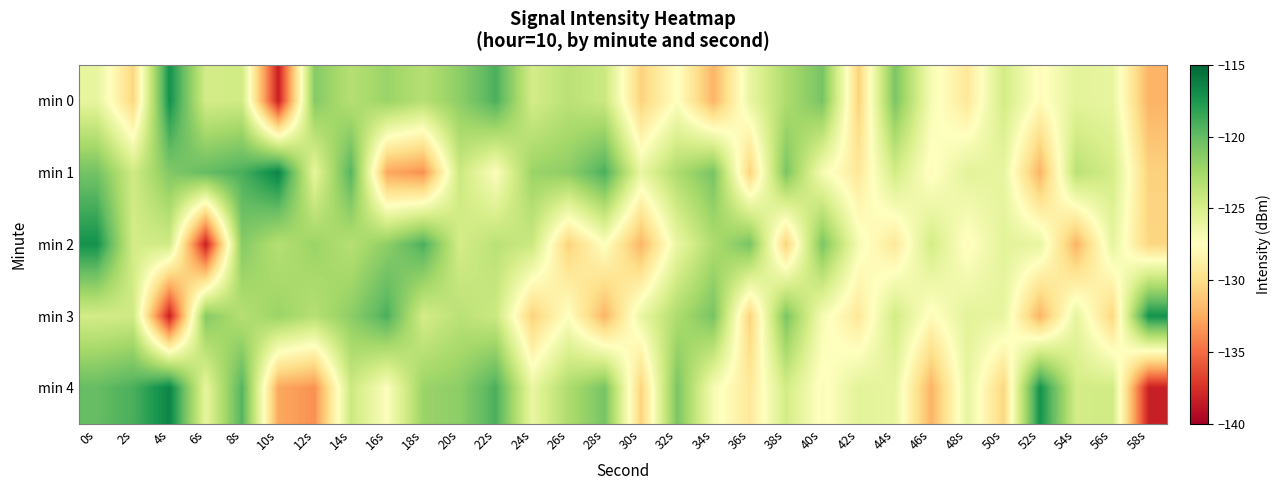

Reading right to left, what are all the values shown in this chart?

min 0: 58s=-132.2	56s=-126.0	54s=-125.7	52s=-127.8	50s=-124.7	48s=-129.2	46s=-127.0	44s=-120.8	42s=-130.7	40s=-120.7	38s=-122.9	36s=-126.2	34s=-132.1	32s=-127.4	30s=-130.7	28s=-124.3	26s=-123.5	24s=-124.8	22s=-119.1	20s=-121.6	18s=-123.3	16s=-122.1	14s=-123.3	12s=-121.3	10s=-138.3	8s=-124.6	6s=-124.8	4s=-117.2	2s=-130.5	0s=-126.0
min 1: 58s=-130.7	56s=-124.8	54s=-123.5	52s=-132.2	50s=-126.0	48s=-125.7	46s=-127.8	44s=-124.7	42s=-129.2	40s=-127.0	38s=-120.8	36s=-130.7	34s=-120.7	32s=-122.9	30s=-126.2	28s=-119.1	26s=-121.6	24s=-122.1	22s=-127.4	20s=-124.3	18s=-133.6	16s=-132.7	14s=-119.5	12s=-126.0	10s=-116.5	8s=-119.1	6s=-120.0	4s=-121.1	2s=-124.6	0s=-120.6
min 2: 58s=-130.5	56s=-126.0	54s=-132.2	52s=-126.0	50s=-125.7	48s=-127.8	46s=-124.7	44s=-129.2	42s=-127.0	40s=-120.8	38s=-130.7	36s=-120.7	34s=-122.9	32s=-126.2	30s=-132.1	28s=-127.4	26s=-130.7	24s=-124.3	22s=-123.5	20s=-124.8	18s=-119.1	16s=-121.6	14s=-123.3	12s=-122.1	10s=-123.3	8s=-121.3	6s=-138.3	4s=-124.6	2s=-124.8	0s=-117.2
min 3: 58s=-117.2	56s=-130.5	54s=-126.0	52s=-132.2	50s=-126.0	48s=-125.7	46s=-127.8	44s=-124.7	42s=-129.2	40s=-127.0	38s=-120.8	36s=-130.7	34s=-120.7	32s=-122.9	30s=-126.2	28s=-132.1	26s=-127.4	24s=-130.7	22s=-124.3	20s=-123.5	18s=-124.8	16s=-119.1	14s=-121.6	12s=-123.3	10s=-122.1	8s=-123.3	6s=-121.3	4s=-138.3	2s=-124.6	0s=-124.8
min 4: 58s=-138.3	56s=-124.6	54s=-124.8	52s=-117.2	50s=-130.5	48s=-126.0	46s=-132.2	44s=-126.0	42s=-125.7	40s=-127.8	38s=-124.7	36s=-129.2	34s=-127.0	32s=-120.8	30s=-130.7	28s=-120.7	26s=-122.9	24s=-126.2	22s=-119.1	20s=-121.6	18s=-122.1	16s=-127.4	14s=-124.3	12s=-133.6	10s=-132.7	8s=-119.5	6s=-126.0	4s=-116.5	2s=-119.1	0s=-120.0